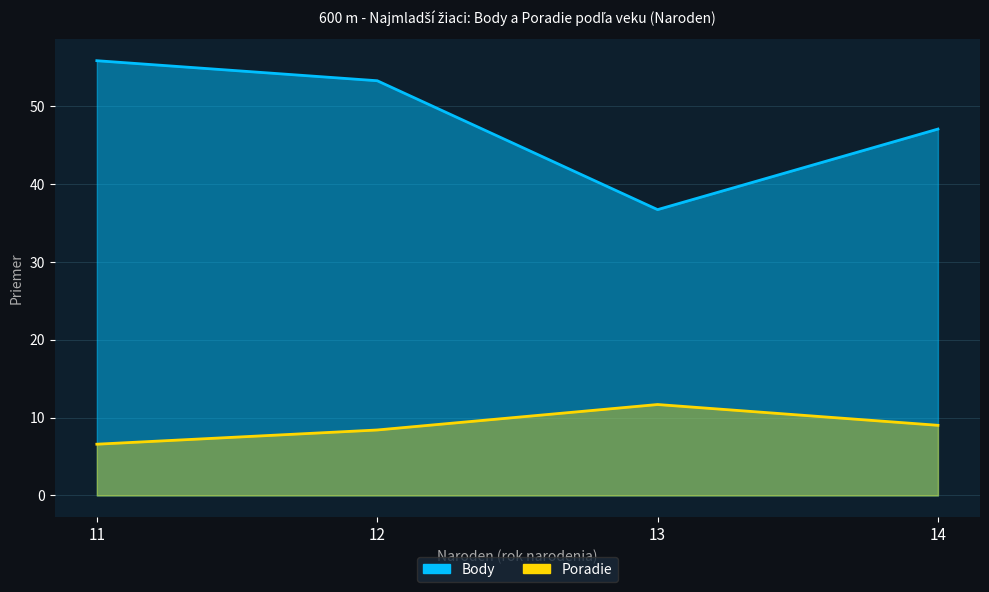

True or false: Body and Poradie intersect in this chart.

False